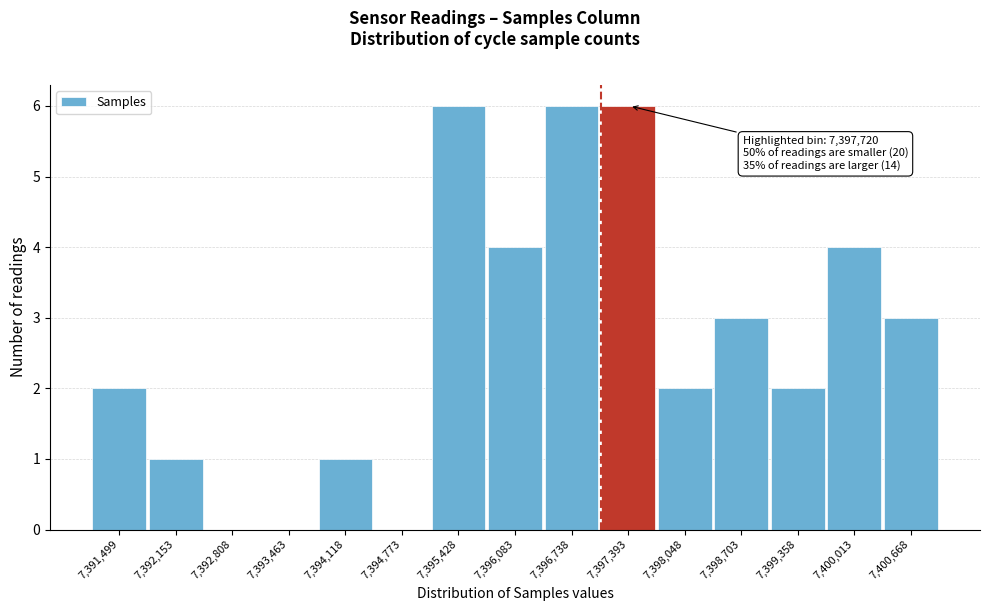

Reading left to right, extract all data points from this chart.

7,391,499=2	7,392,153=1	7,392,808=0	7,393,463=0	7,394,118=1	7,394,773=0	7,395,428=6	7,396,083=4	7,396,738=6	7,397,393=6	7,398,048=2	7,398,703=3	7,399,358=2	7,400,013=4	7,400,668=3